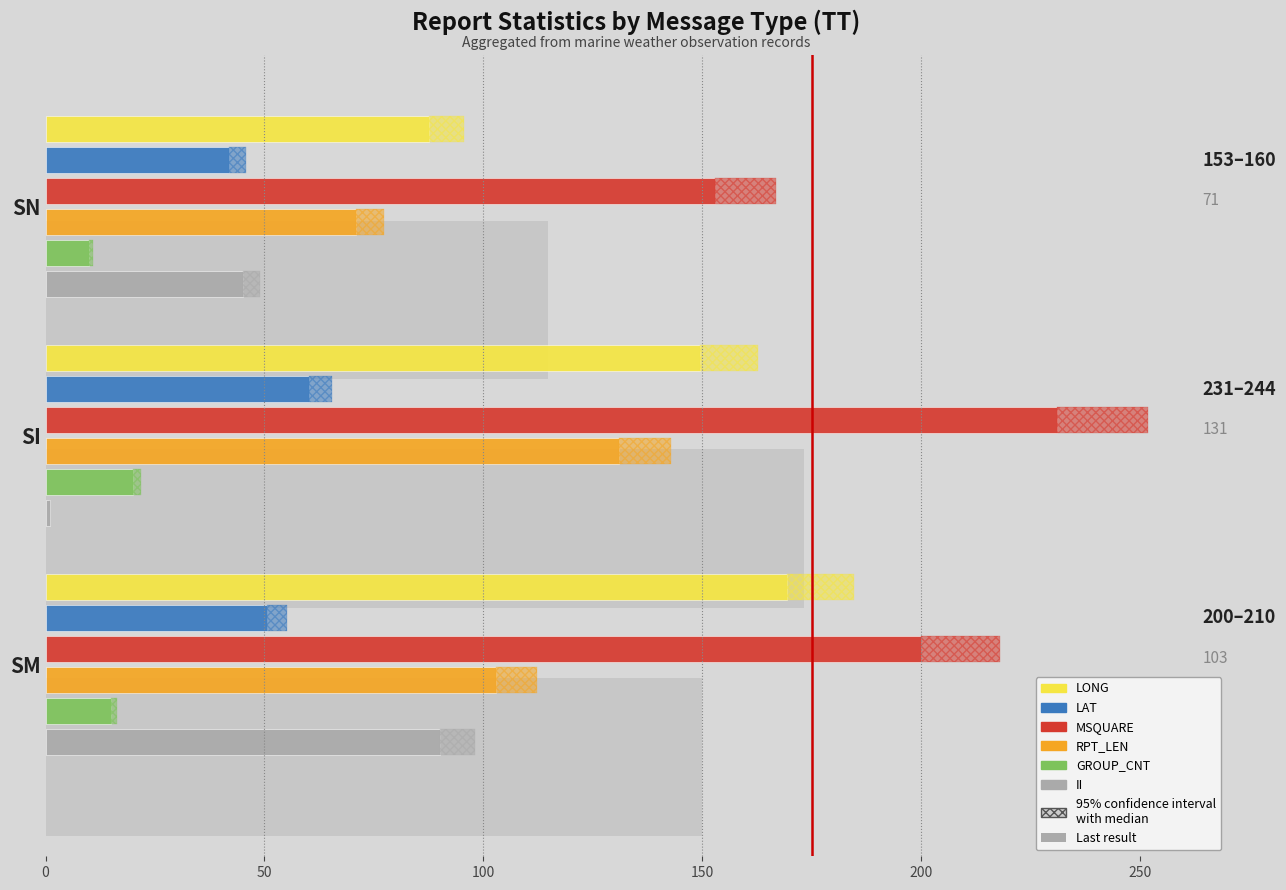

What are all the series names shown in the legend?

LONG, LAT, MSQUARE, RPT_LEN, GROUP_CNT, II